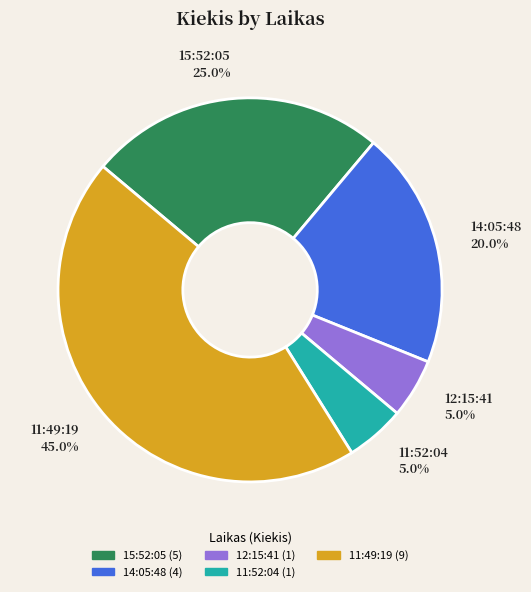

What portion of the pie excludes 11:49:19?

55.0%